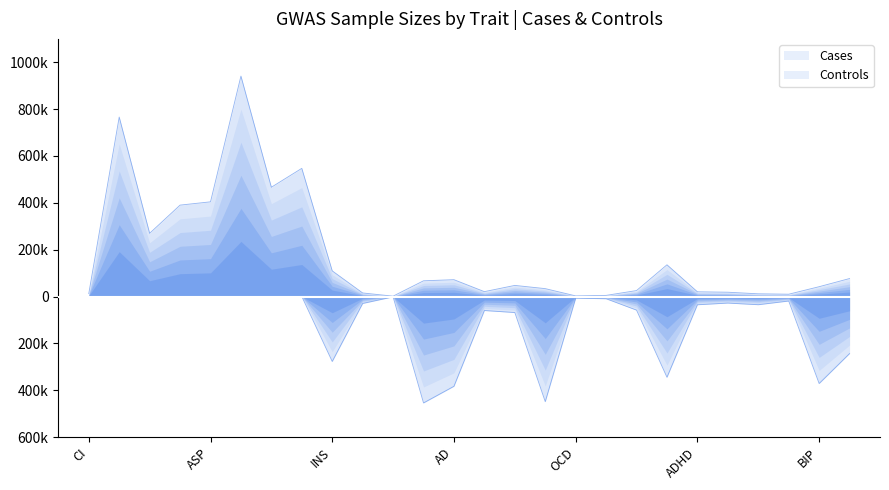

What is the label of the 3rd point from the right?

PTSD